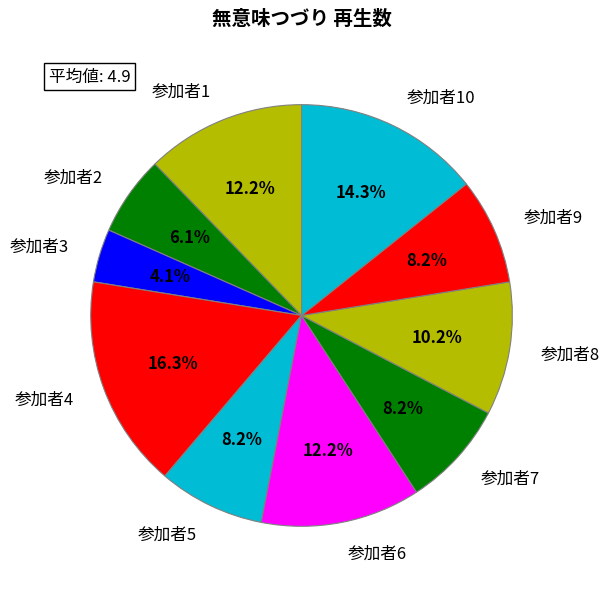

Which slice is the smallest?

参加者3